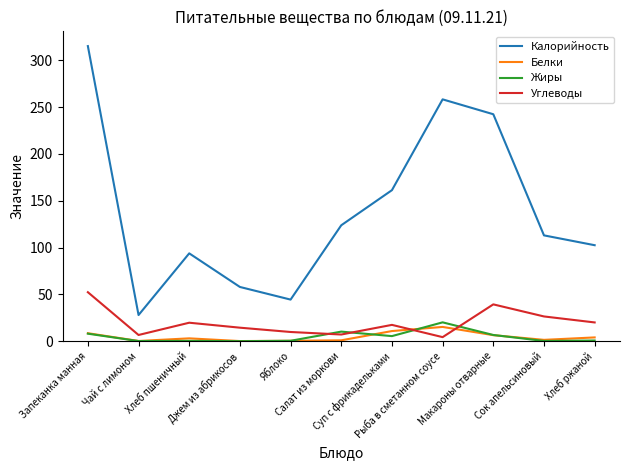

True or false: Углеводы has a value of 9.8 at Яблоко.

True